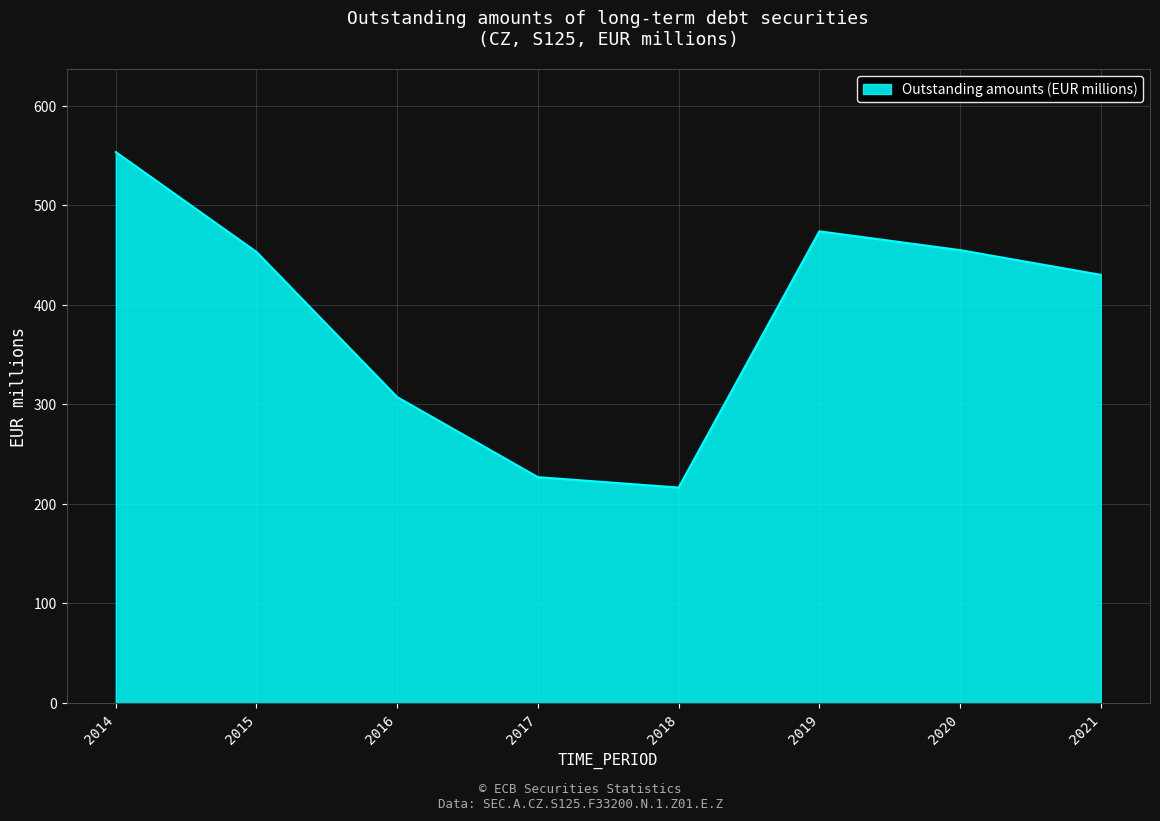

What is the smallest value displayed?

216.4